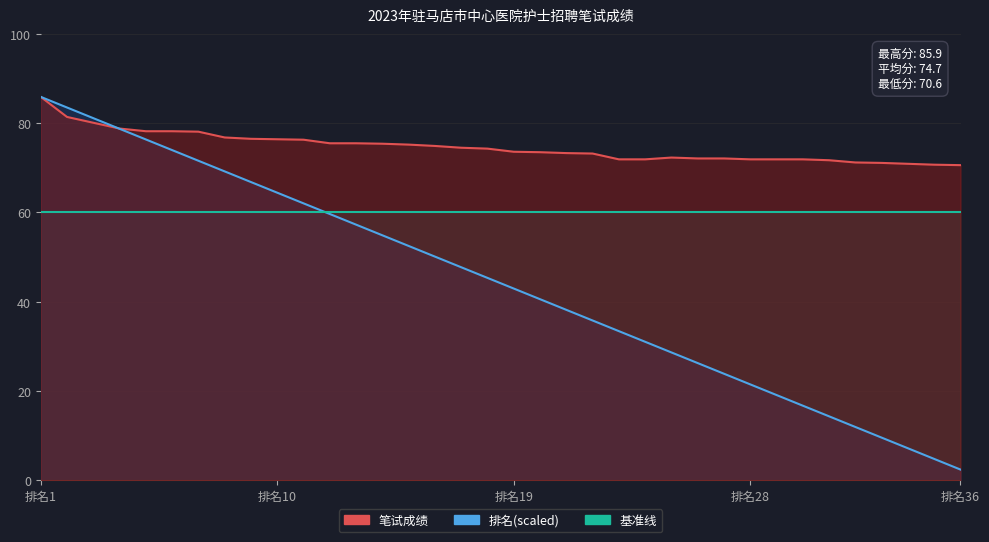

Does the chart display data point markers on the line(s)?

No